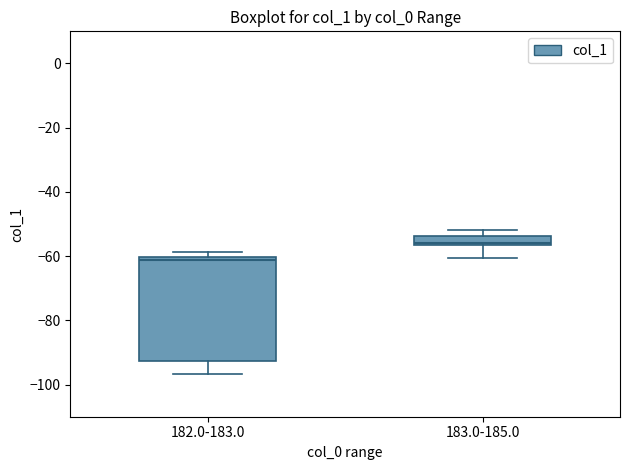

Which box's median line is the highest?

183.0-185.0